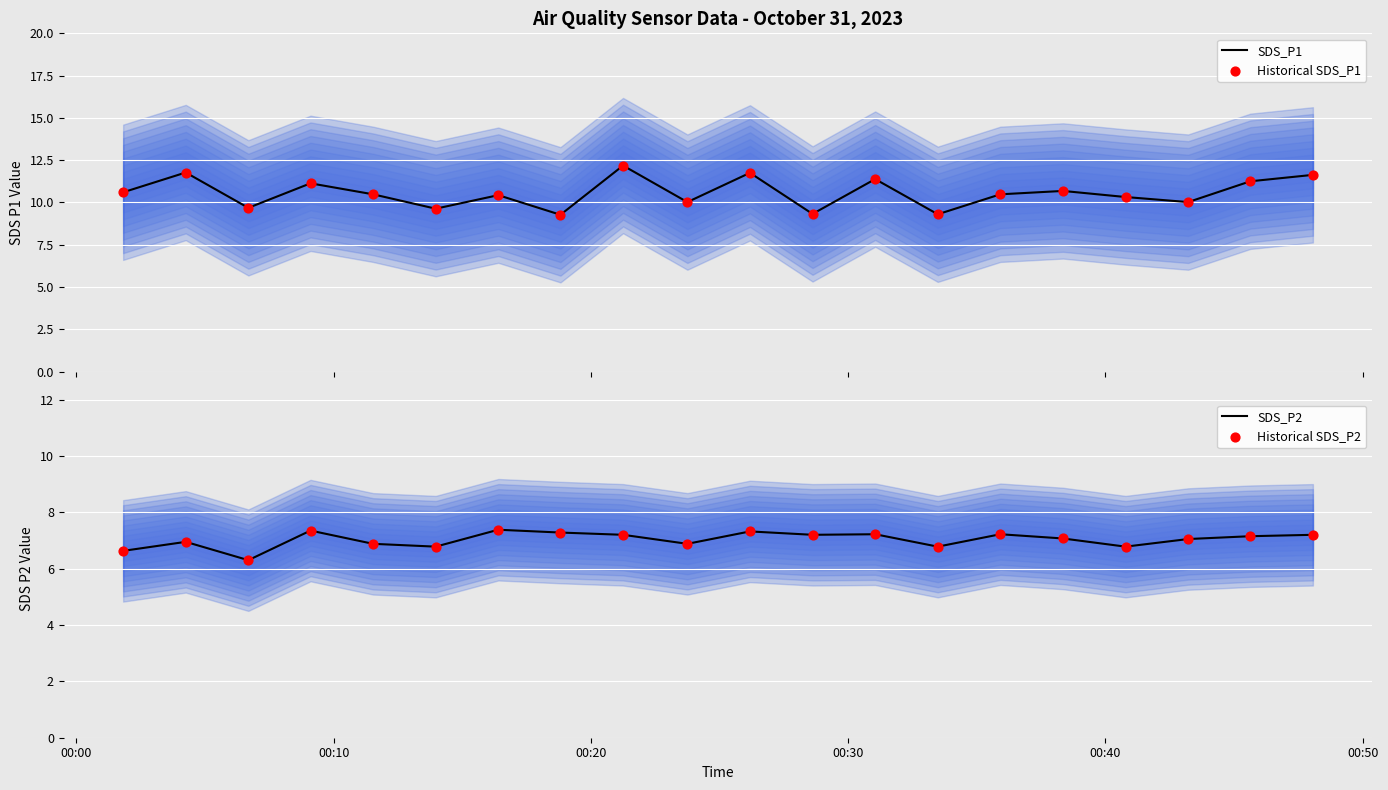

What are all the series names shown in the legend?

SDS_P1, Historical SDS_P1, SDS_P2, Historical SDS_P2